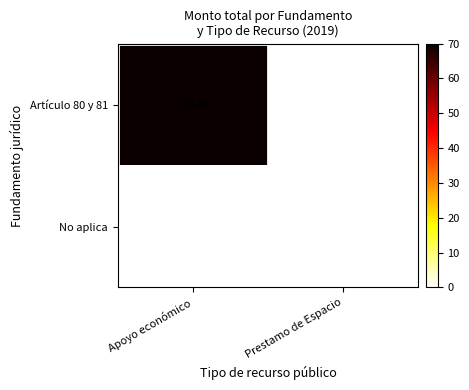

What is the maximum value shown in the chart?

70